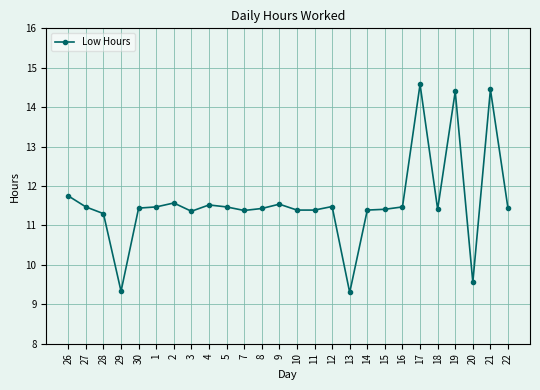

What is the minimum value shown in the chart?

9.3